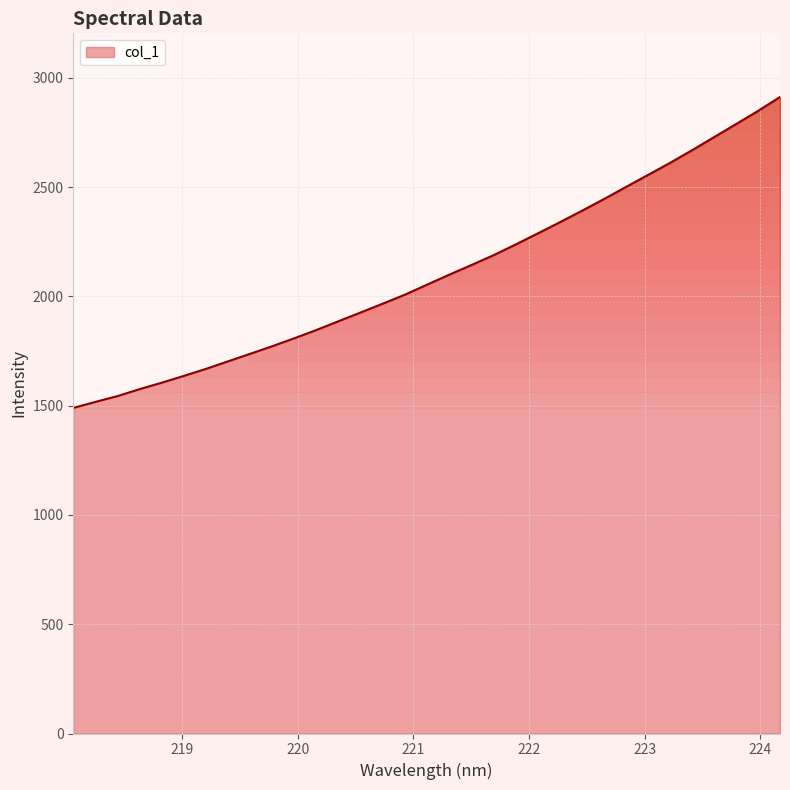

What is the minimum value shown in the chart?

1489.5